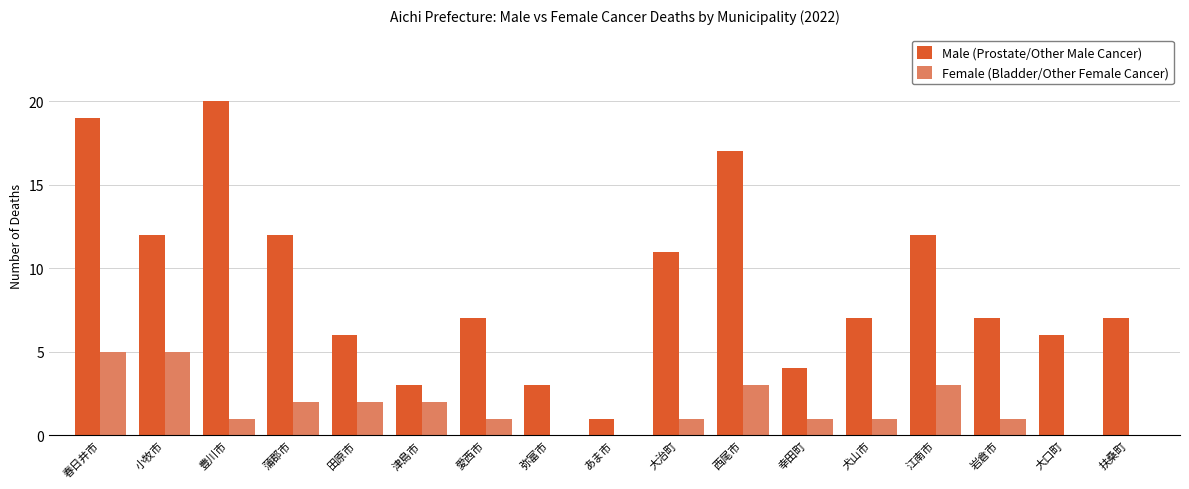

Reading right to left, what are all the values shown in this chart?

Male (Prostate/Other Male Cancer): 7	6	7	12	7	4	17	11	1	3	7	3	6	12	20	12	19
Female (Bladder/Other Female Cancer): 0	0	1	3	1	1	3	1	0	0	1	2	2	2	1	5	5